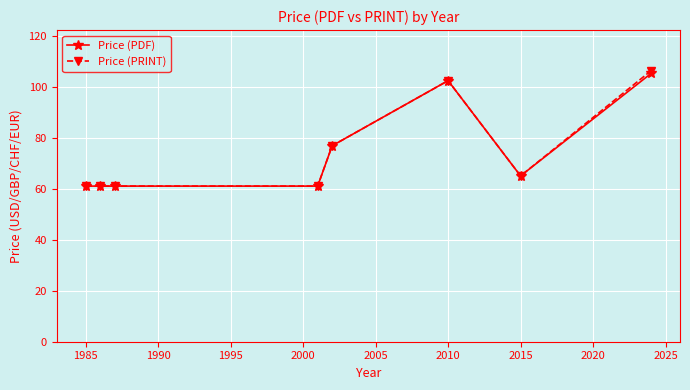

True or false: Price (PRINT) has more than 0 points higher than both neighbors.

True